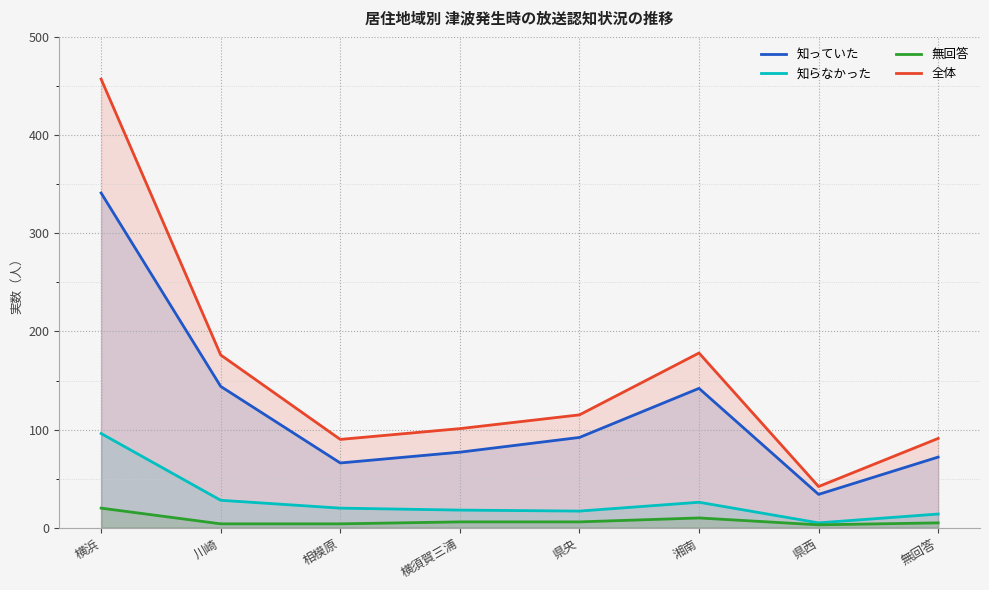

True or false: 全体 and 無回答 cross at least once.

False